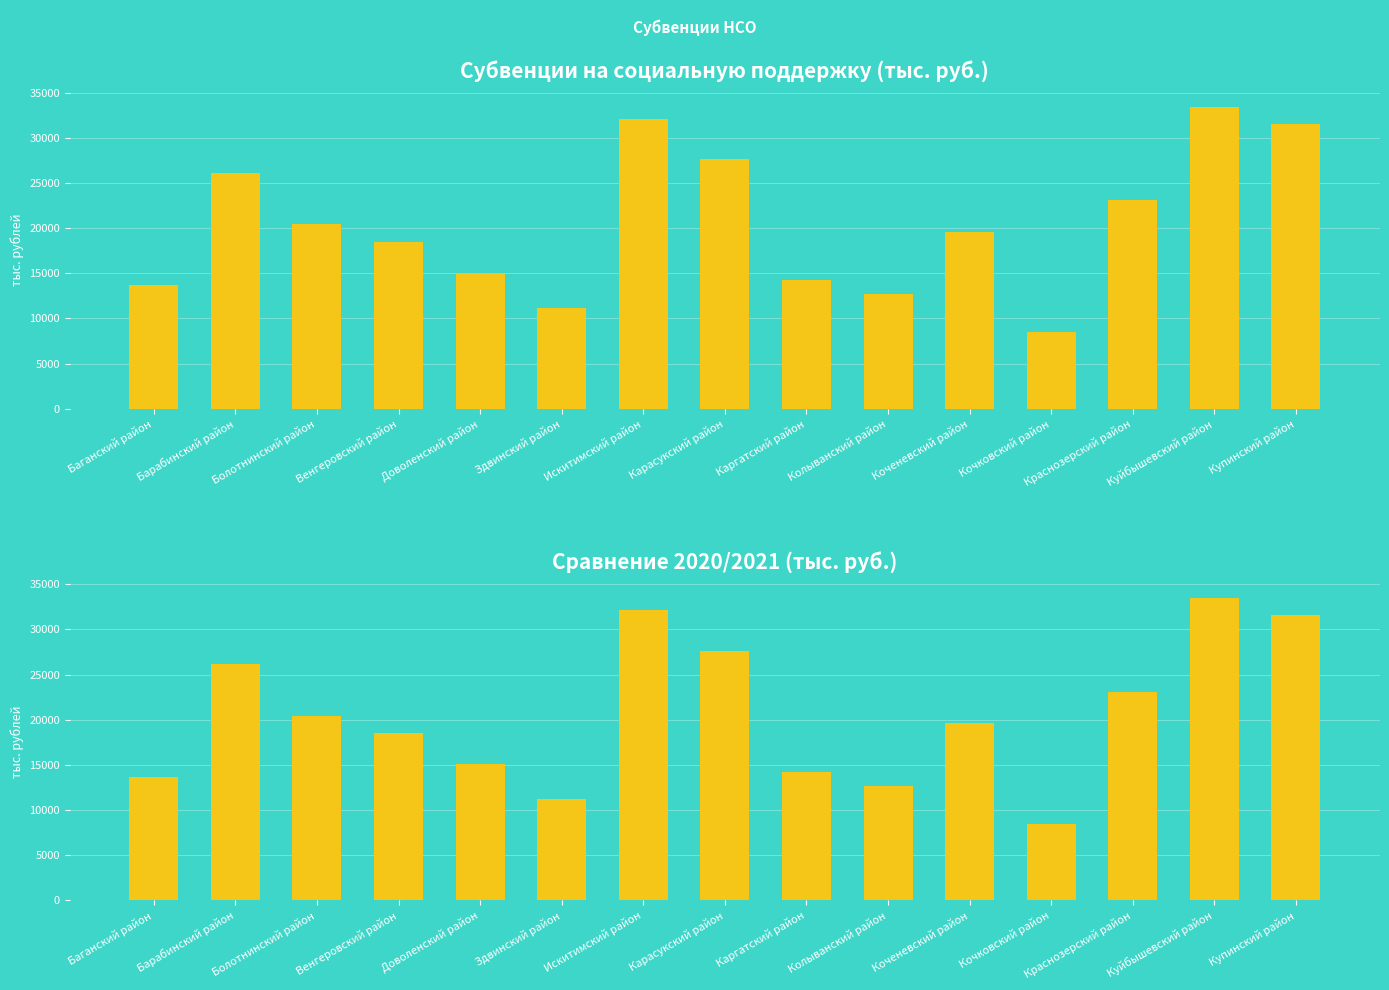

At which label does Сумма reach its minimum?

Кочковский район